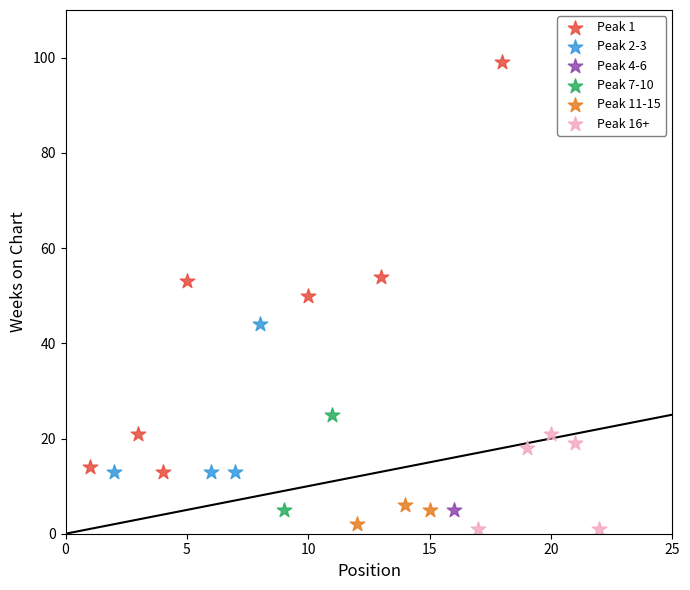

Which series contains the highest Y value?

Peak 1